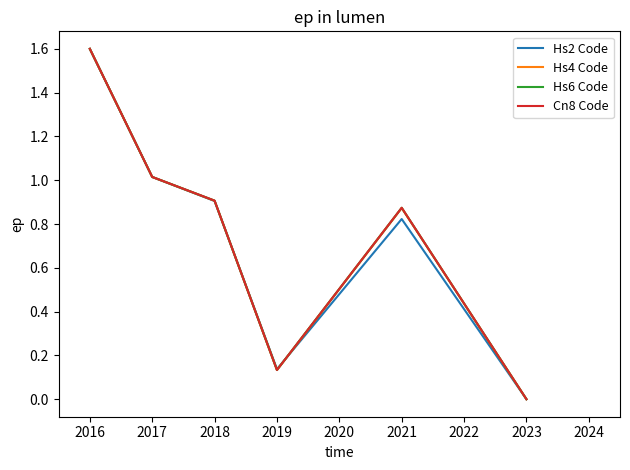

The value of Hs2 Code at 2016 is 1.6. True or false?

True